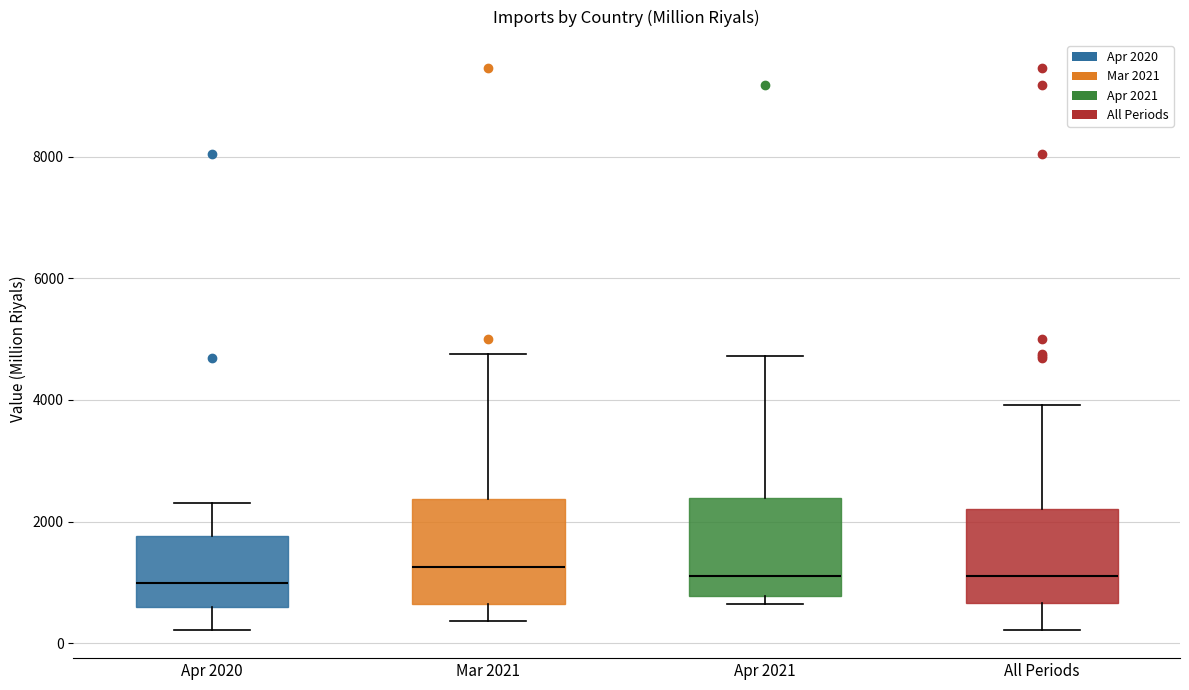

Where is the lower edge of the box for Apr 2021 on the y-axis? The values are not printed on the chart, so give them approximately, as read against the axis.

800